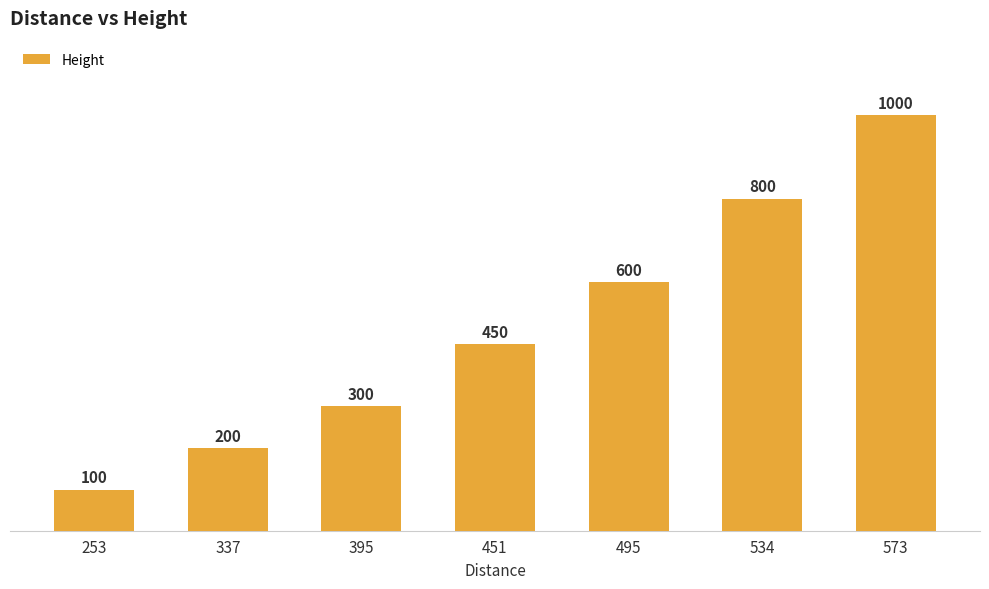

Are the bars grouped side by side (vs. stacked)?

No